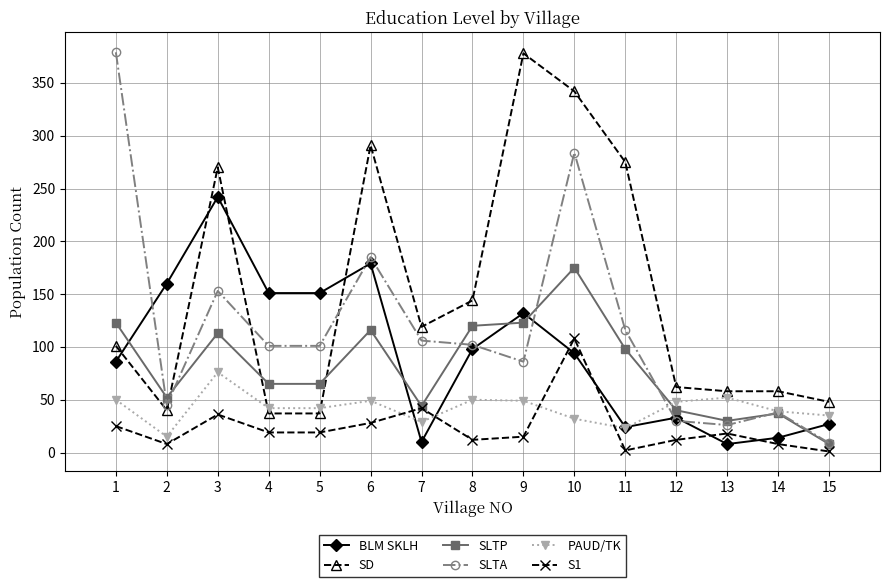

At which label does SLTP reach its peak?

10